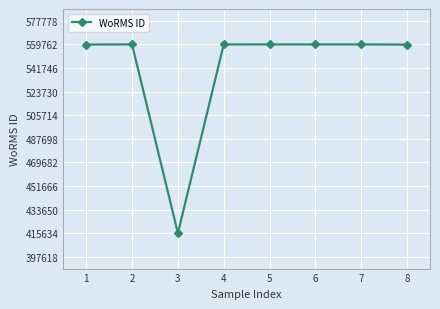

What is the average value?

541703